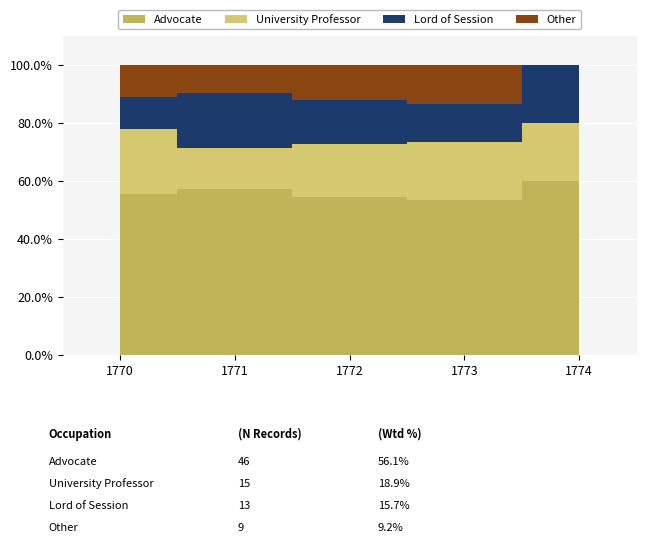

What is the difference between the second highest and second lowest values in the Lord of Session series?

3